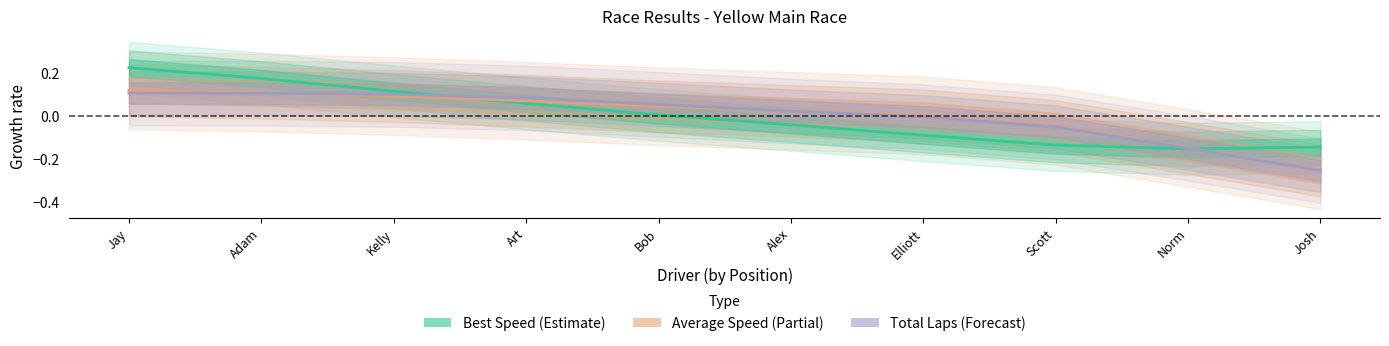

Does the chart have visible grid lines?

No